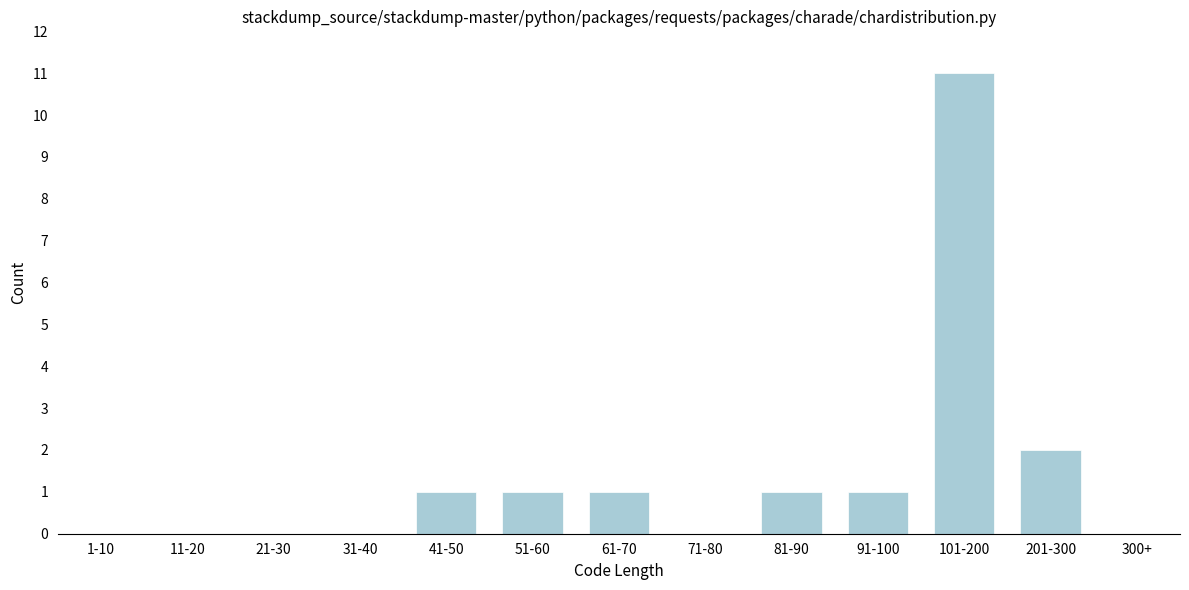

Reading right to left, transcribe all the data shown in this chart.

300+=0	201-300=2	101-200=11	91-100=1	81-90=1	71-80=0	61-70=1	51-60=1	41-50=1	31-40=0	21-30=0	11-20=0	1-10=0